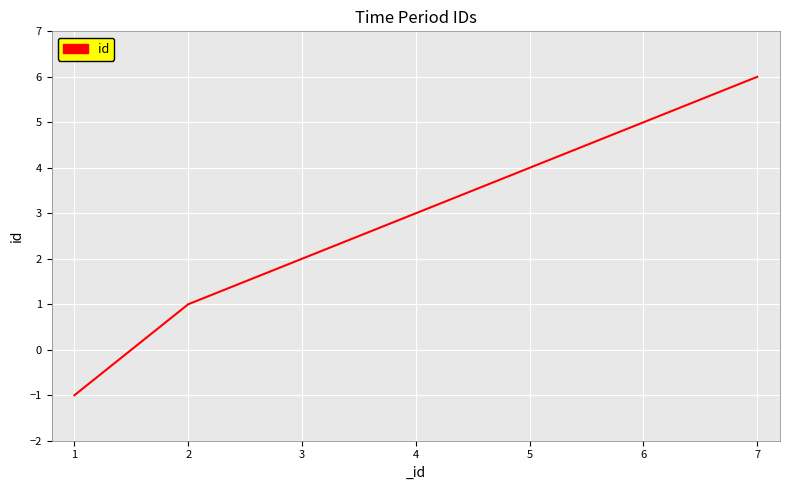

List the labels in order of value, largest first.

7, 6, 5, 4, 3, 2, 1